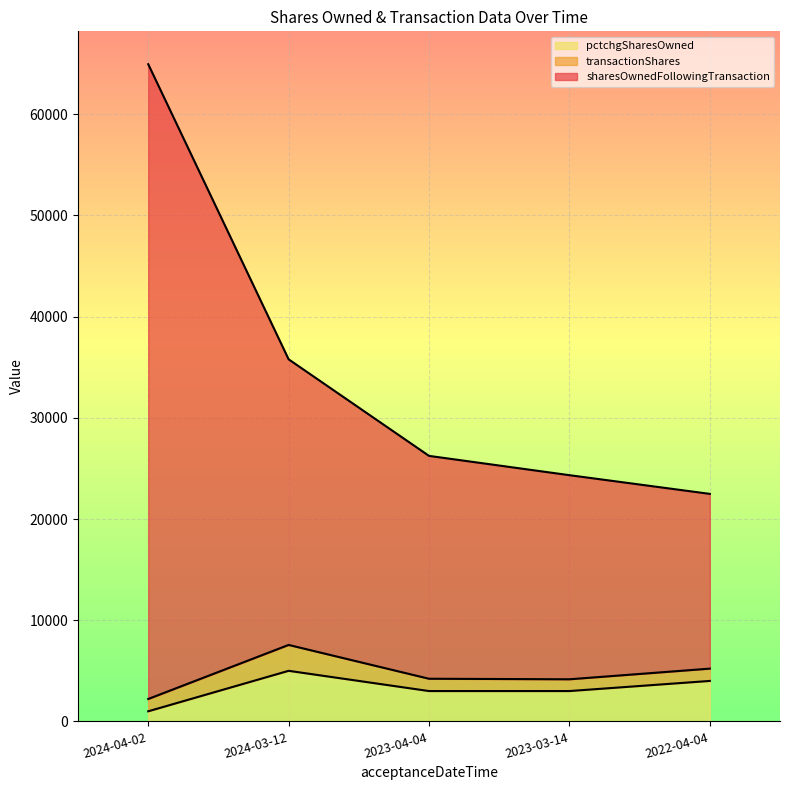

Which has a higher value, 2022-04-04 or 2024-03-12?

2024-03-12